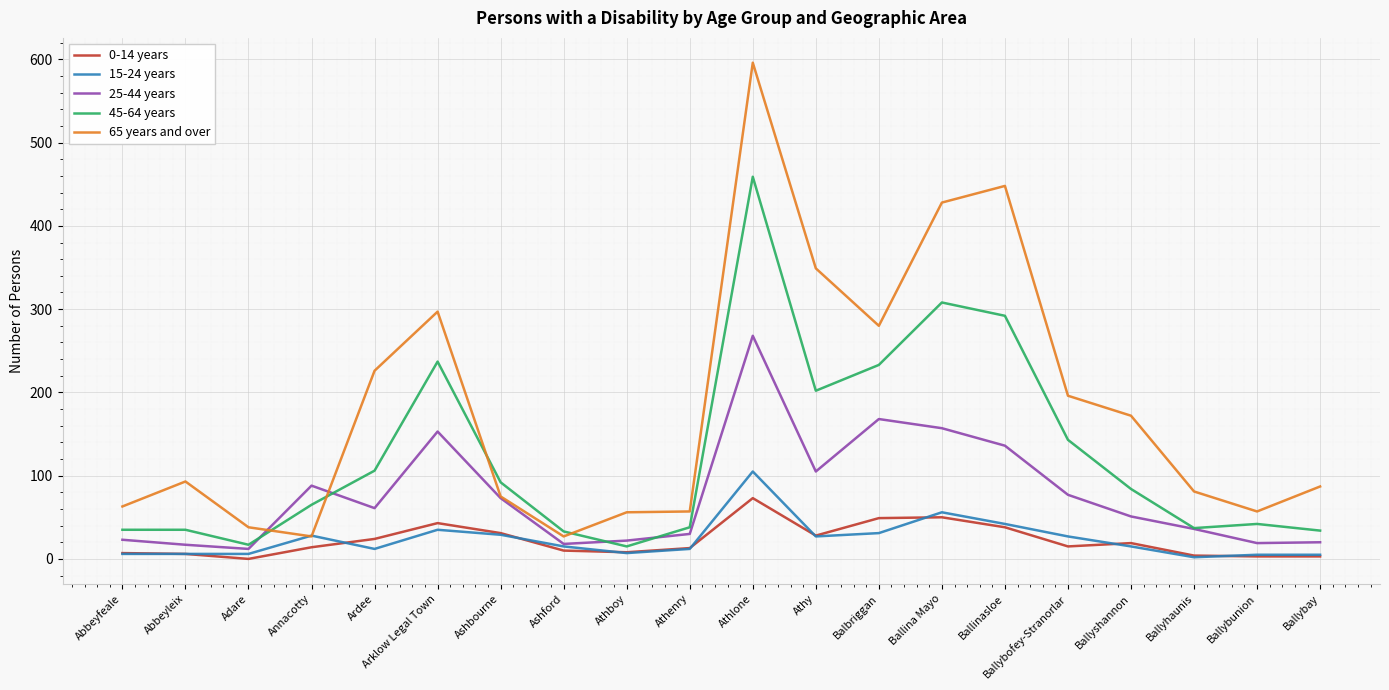

What is the difference between the 0-14 years values at Ashbourne and Athy?

3